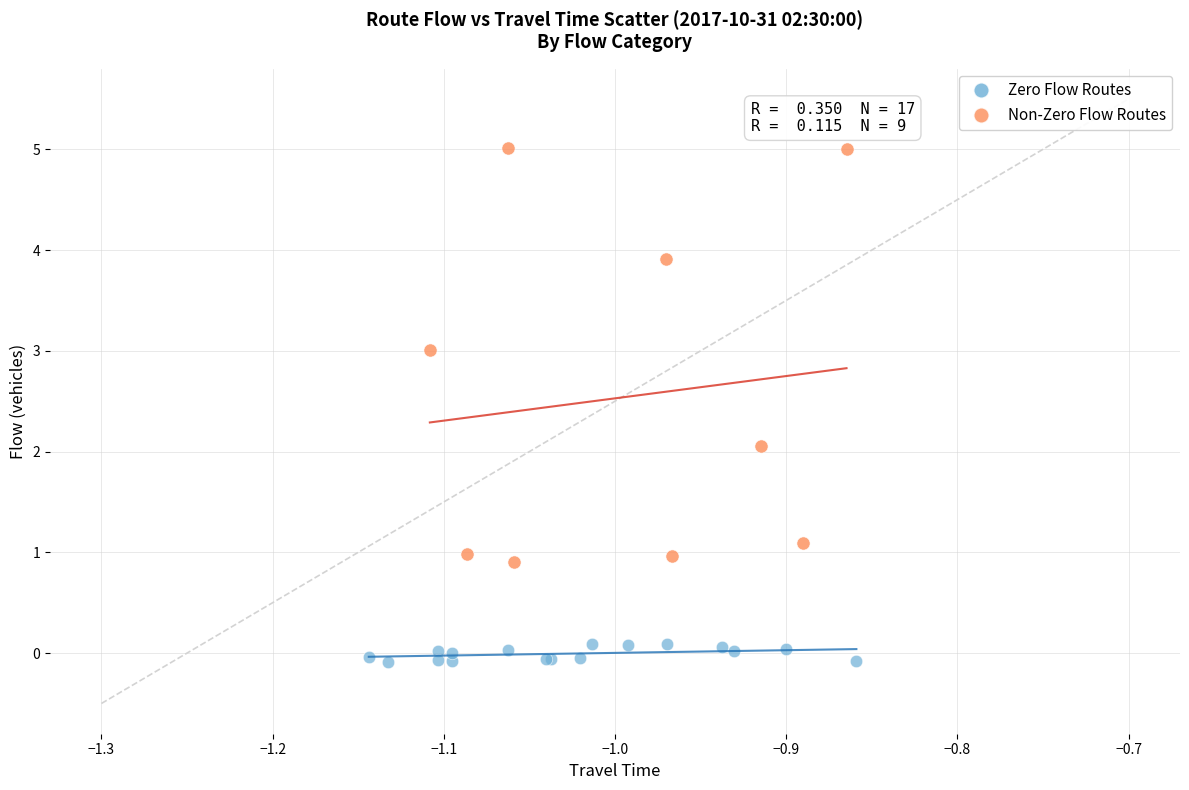

What are all the series names shown in the legend?

Zero Flow Routes, Non-Zero Flow Routes